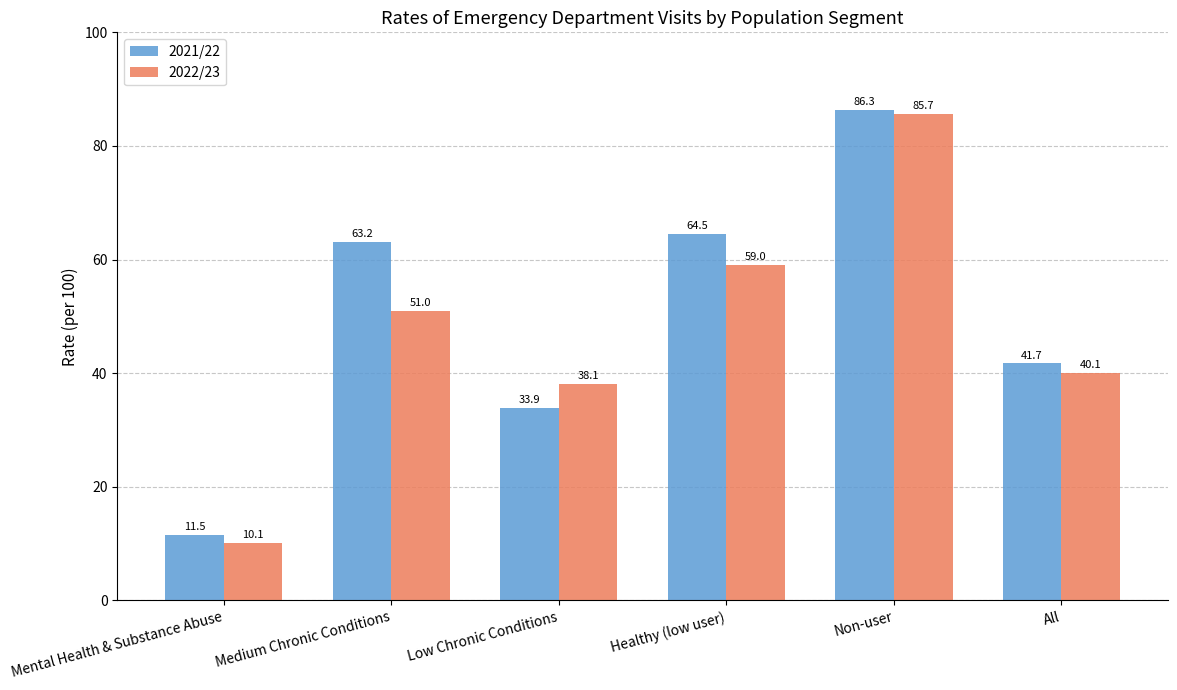

What position from the right is Non-user?

2